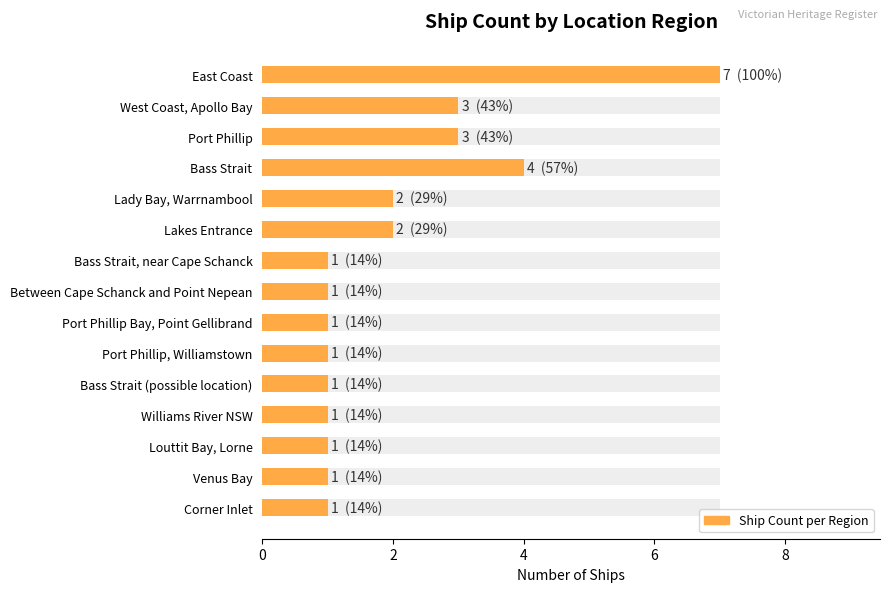

What is the sum of all values?

30